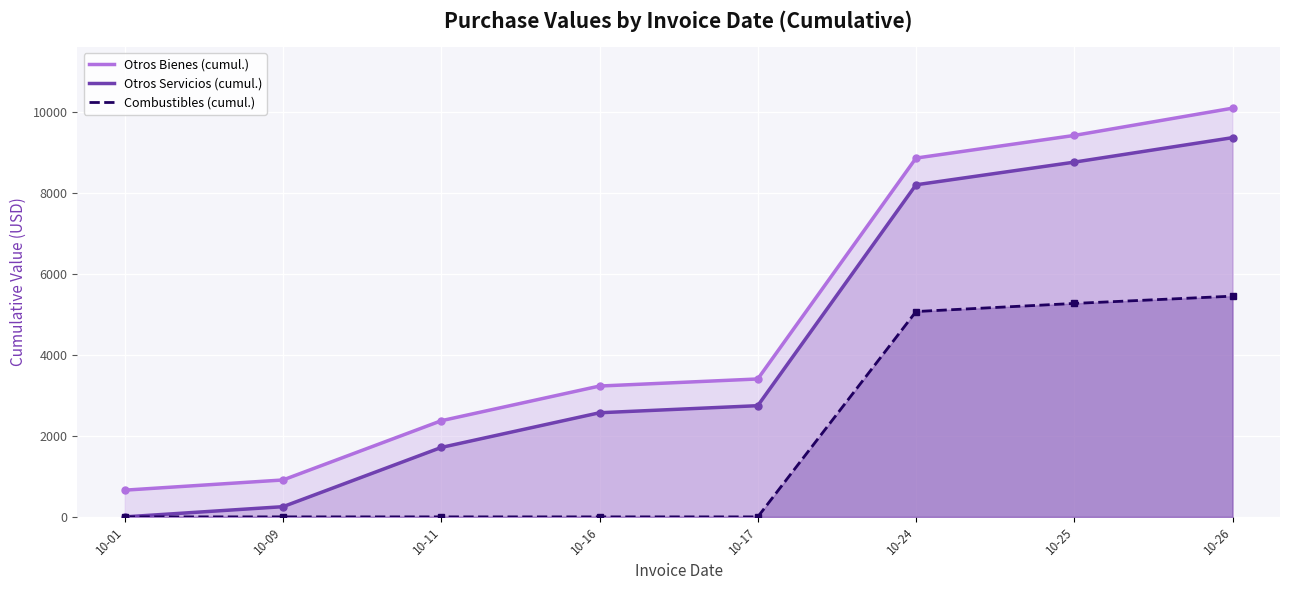

What is the difference between the second highest and second lowest values in the Otros Servicios (cumul.) series?

8515.1